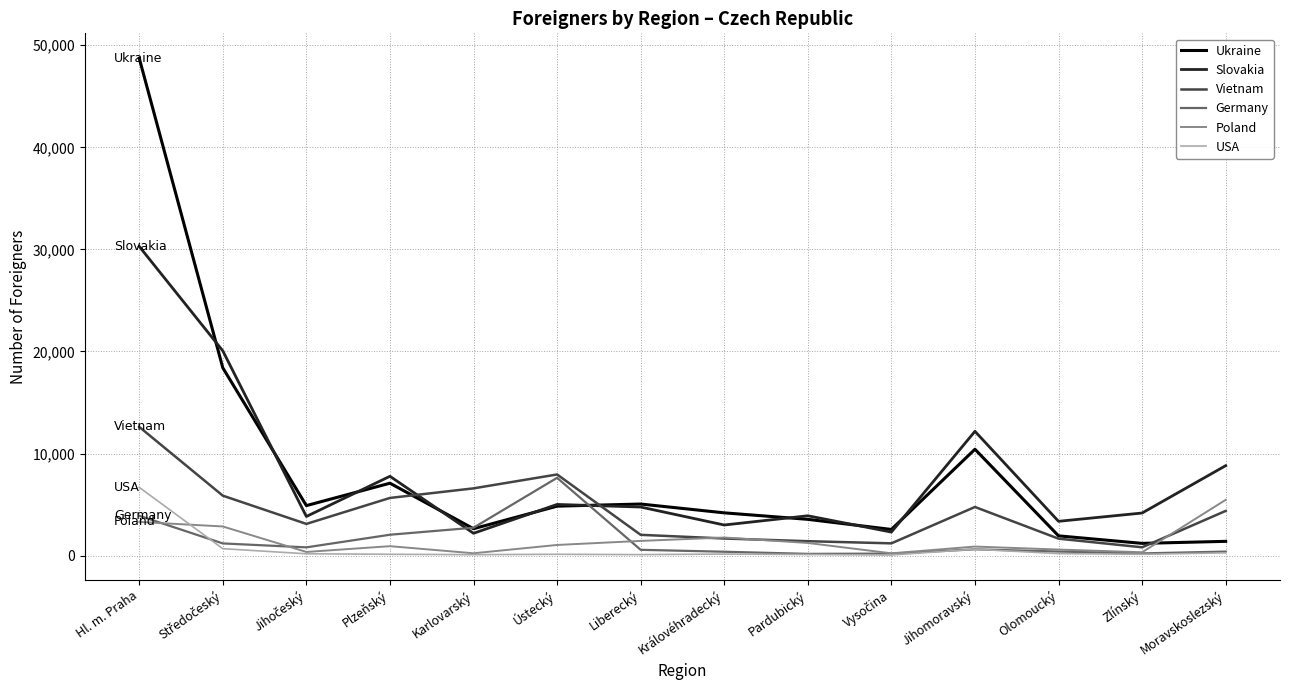

After their last crossing, which series has the higher values: Slovakia or Vietnam?

Slovakia